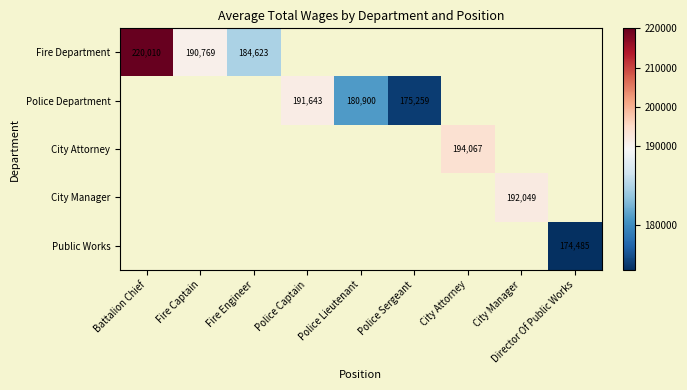

What is the greatest value displayed?

220010.0